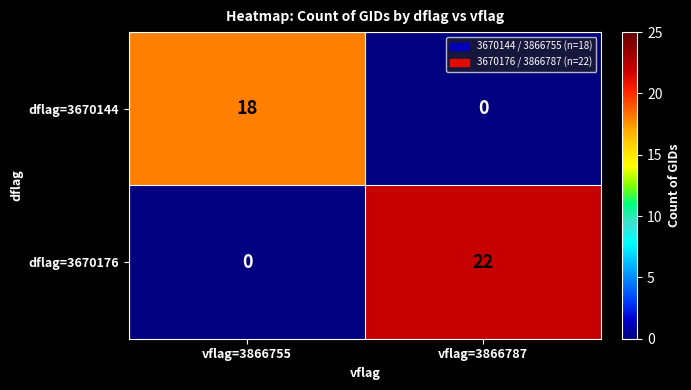

List the series in order of their peak value, highest first.

dflag=3670176, dflag=3670144